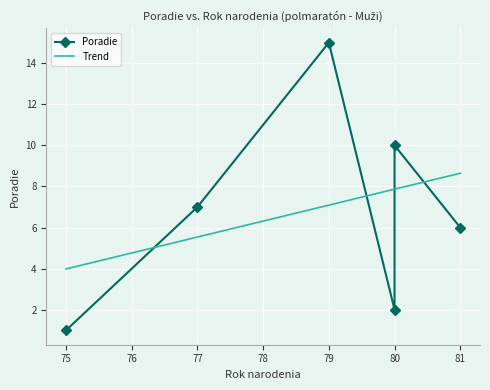

What is the sum of the values at Kalina Rastislav (75) and Urcikán Ivan (80)?

11